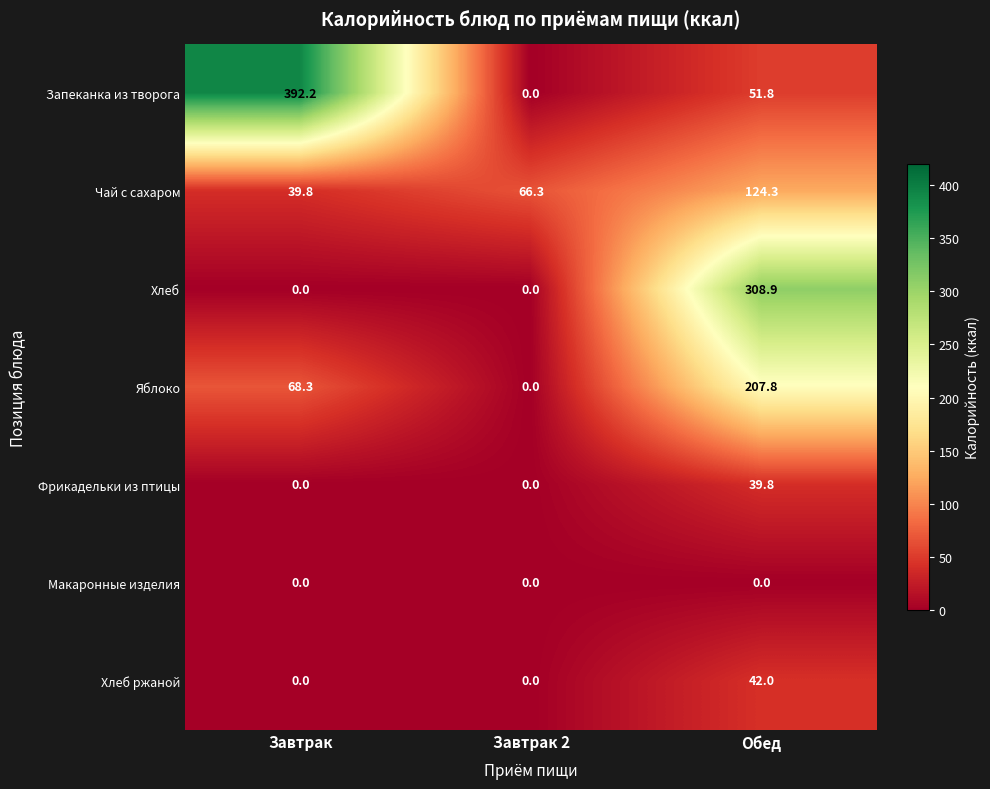

Between Завтрак and Завтрак 2, which series saw the biggest shift?

Запеканка из творога